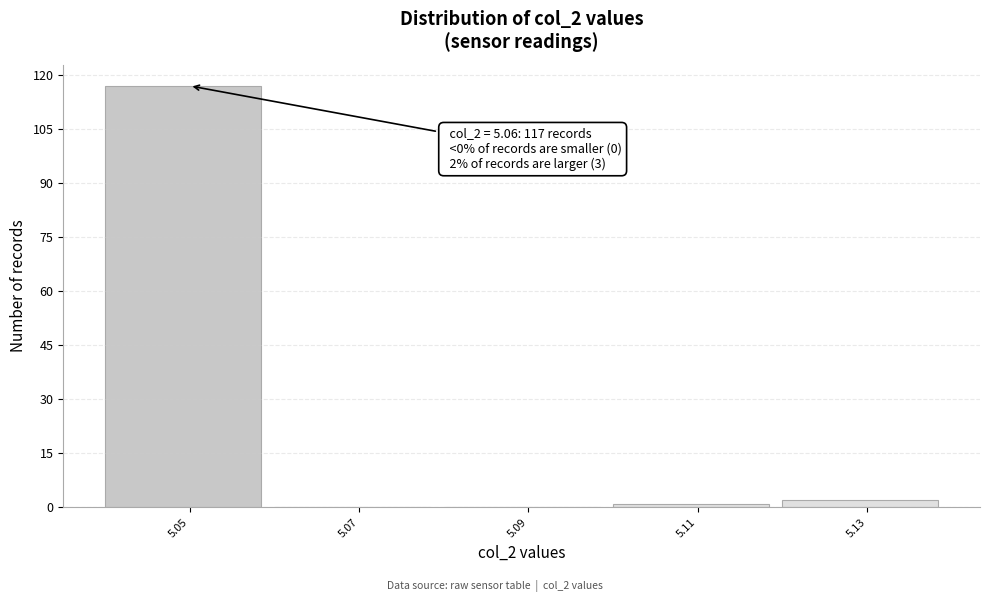

Reading right to left, transcribe all the data shown in this chart.

5.13=2	5.11=1	5.09=0	5.07=0	5.05=117